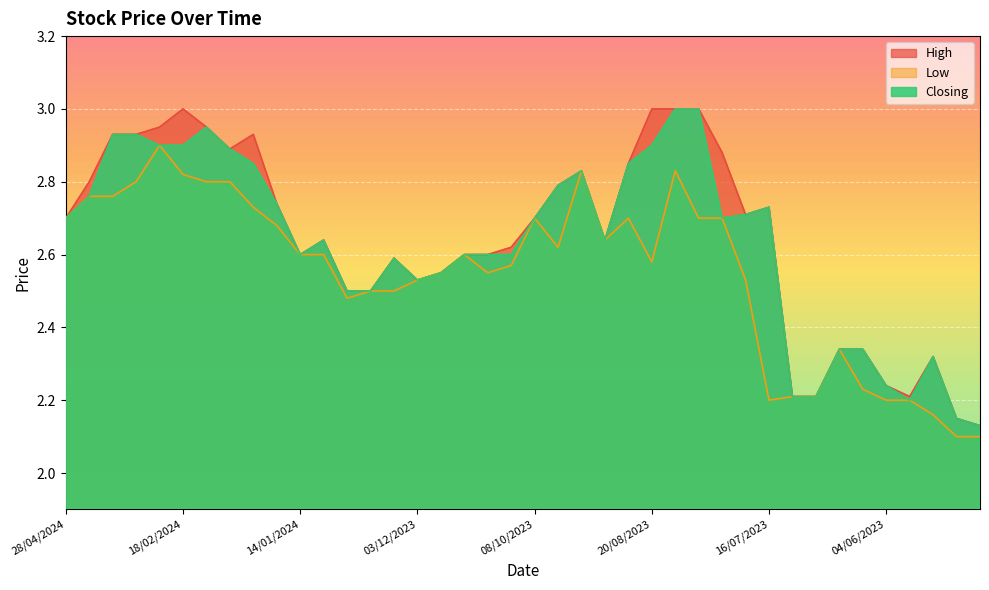

True or false: Low has a value of 0.7 at 17/09/2023.

False